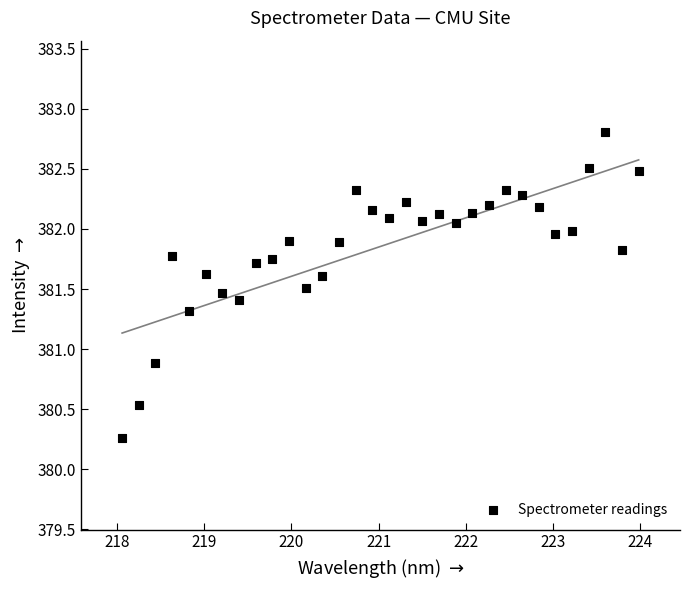

What is the range of X values (max minus min)?

5.9